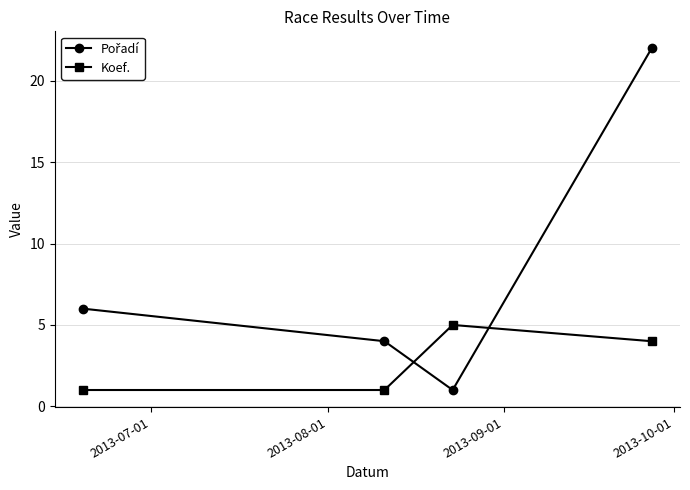

What is the value of the Koef. point at the 2nd from the left?

1